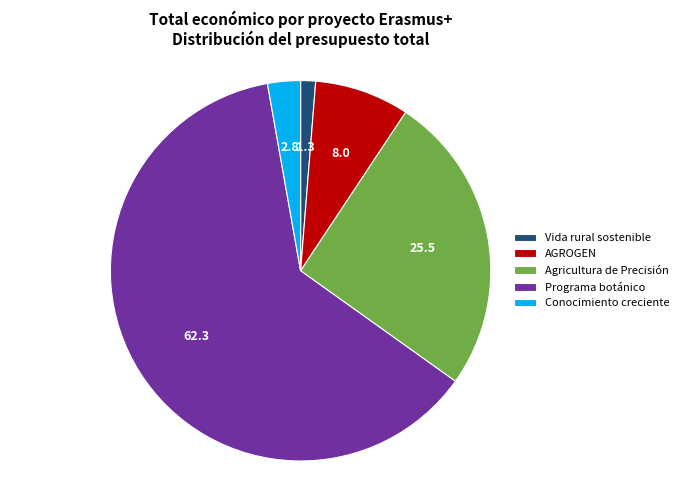

Which has a higher value, Agricultura de Precisión or Vida rural sostenible?

Agricultura de Precisión